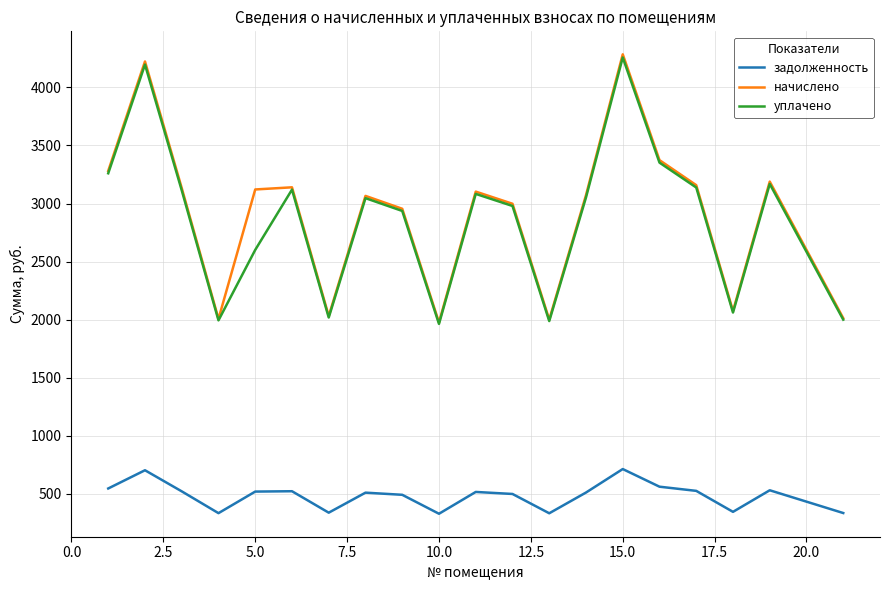

What is the minimum value shown in the chart?

329.4